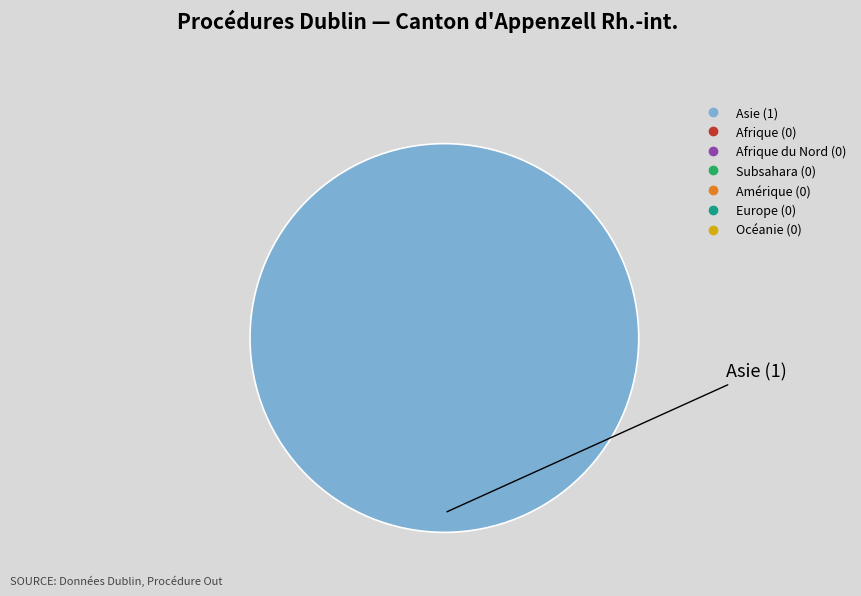

Is there any slice that represents more than half of the pie?

Yes